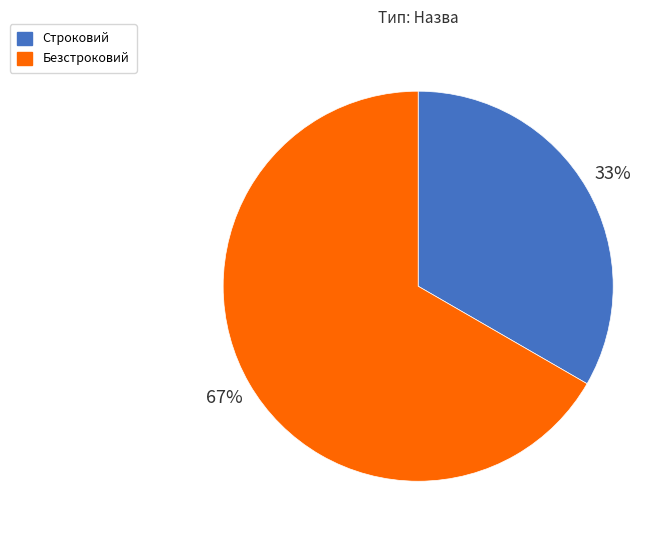

Between Безстроковий and Строковий, which is larger?

Безстроковий